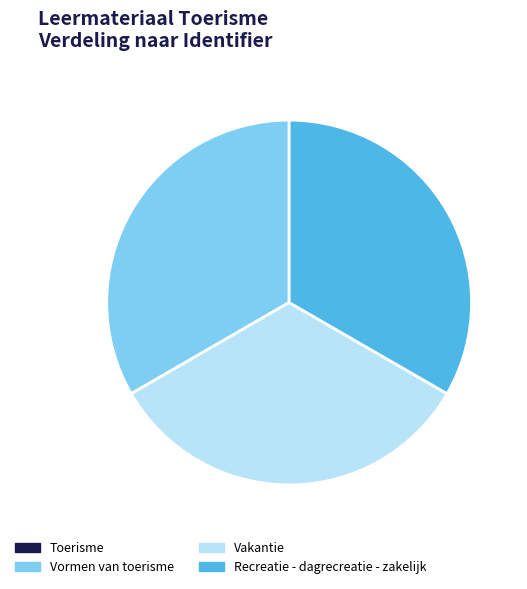

What is the ratio of the value at Vakantie to the value at Vormen van toerisme?

1.0